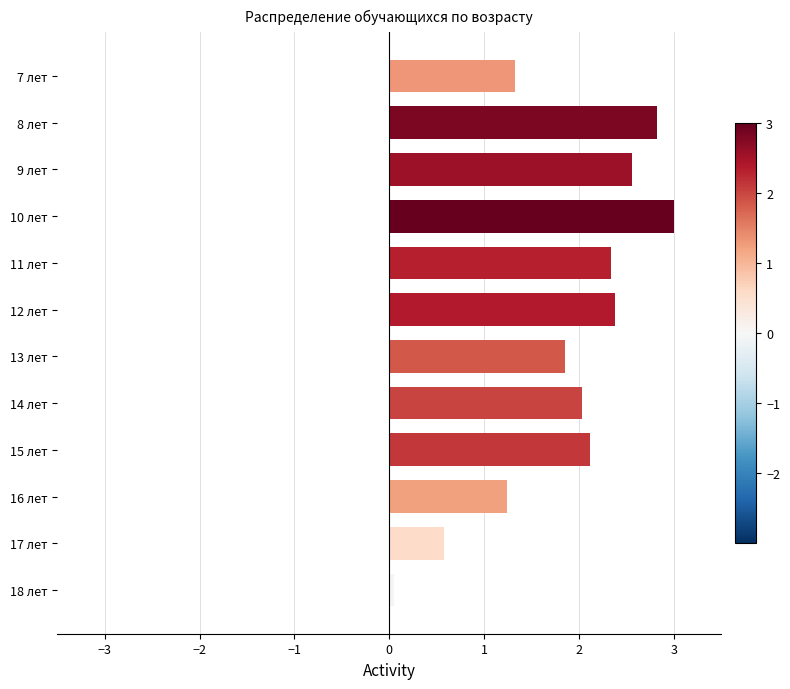

What is the value of the 1st bar from the top?

1.3